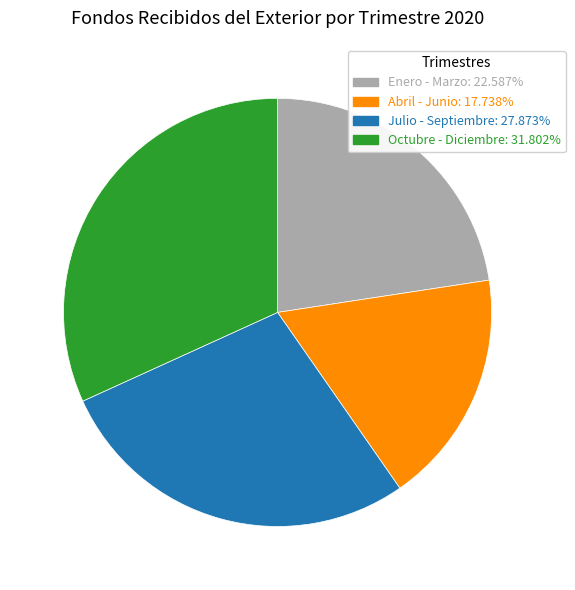

Is Enero - Marzo: 22.587% the majority of the pie?

No